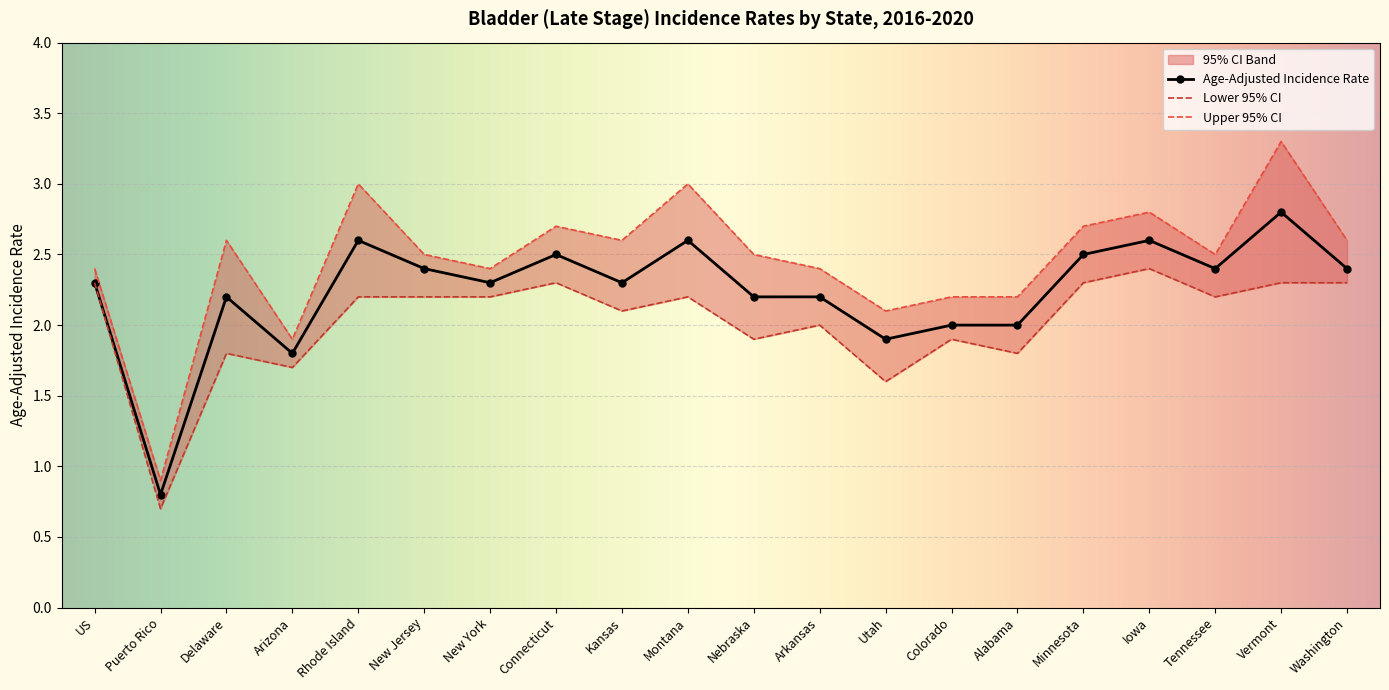

Which series changed the most between New York and Alabama?

Lower 95% CI